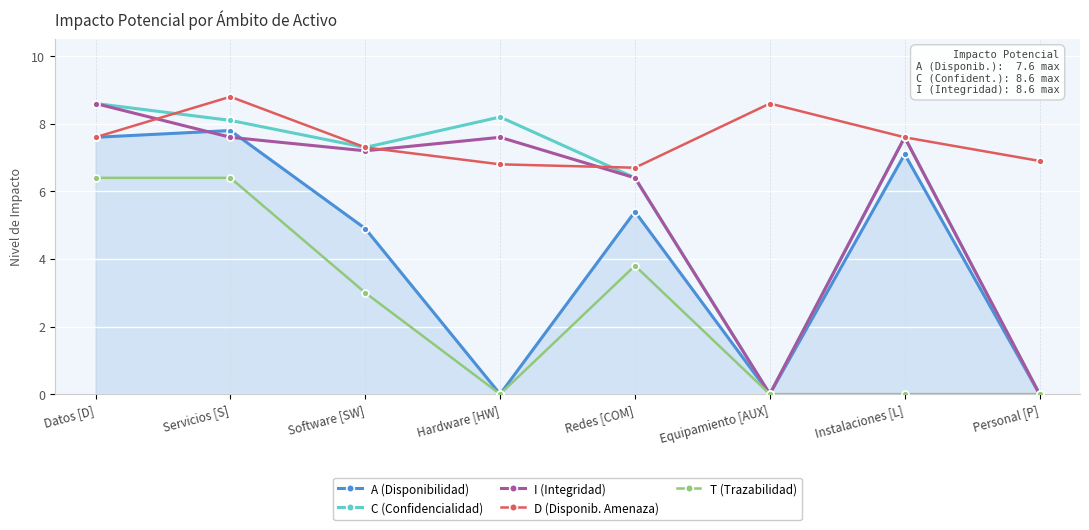

What is the sum of the I (Integridad) values at Instalaciones [L] and Datos [D]?

16.2